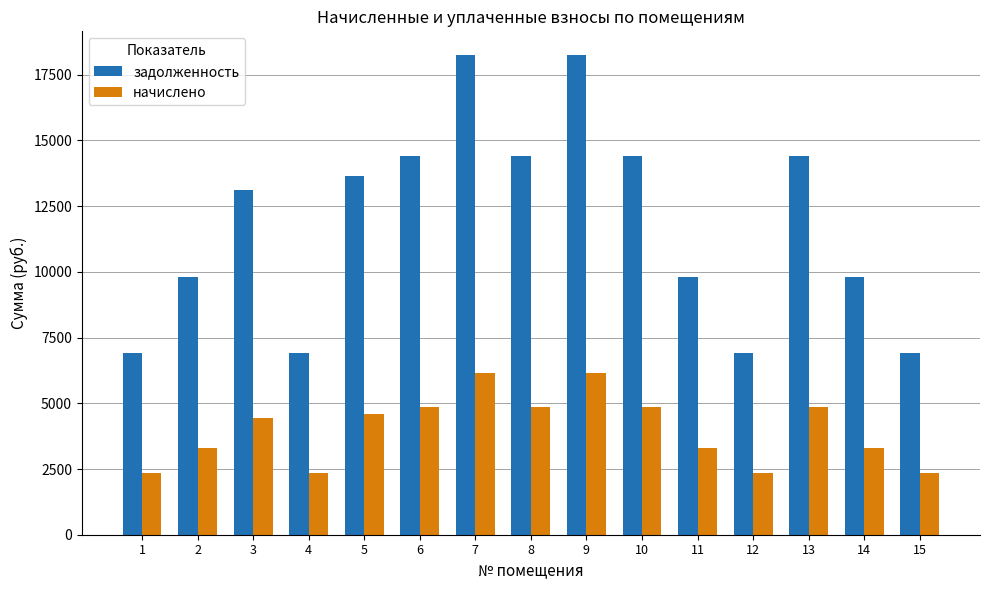

Are the bars grouped side by side (vs. stacked)?

Yes